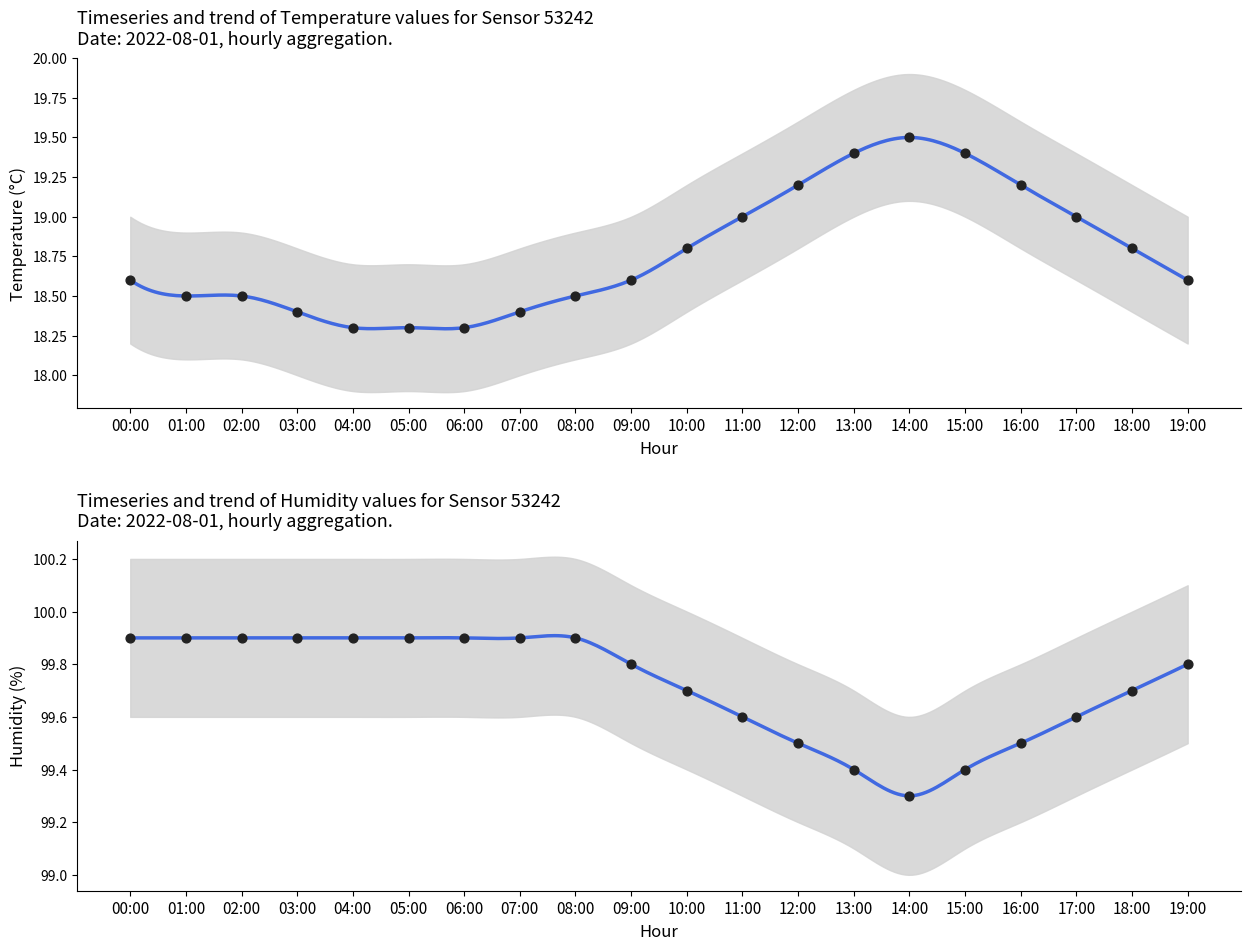

Is the value of humidity at 07:00 greater than the value of temperature at 15:00?

Yes